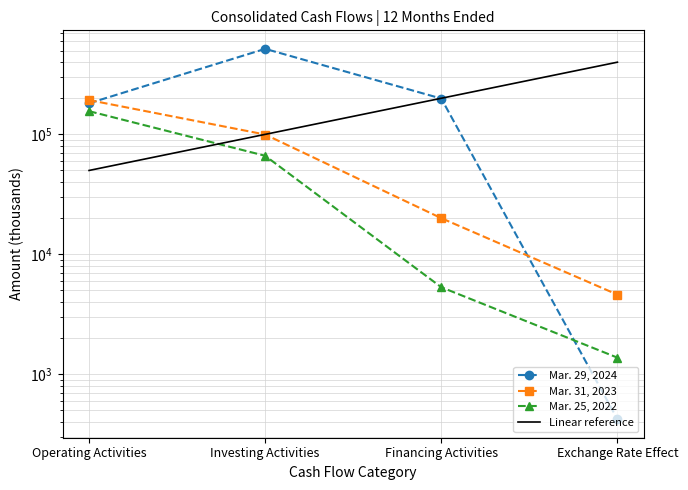

What is the difference between the Linear reference values at Exchange Rate Effect and Investing Activities?

300000